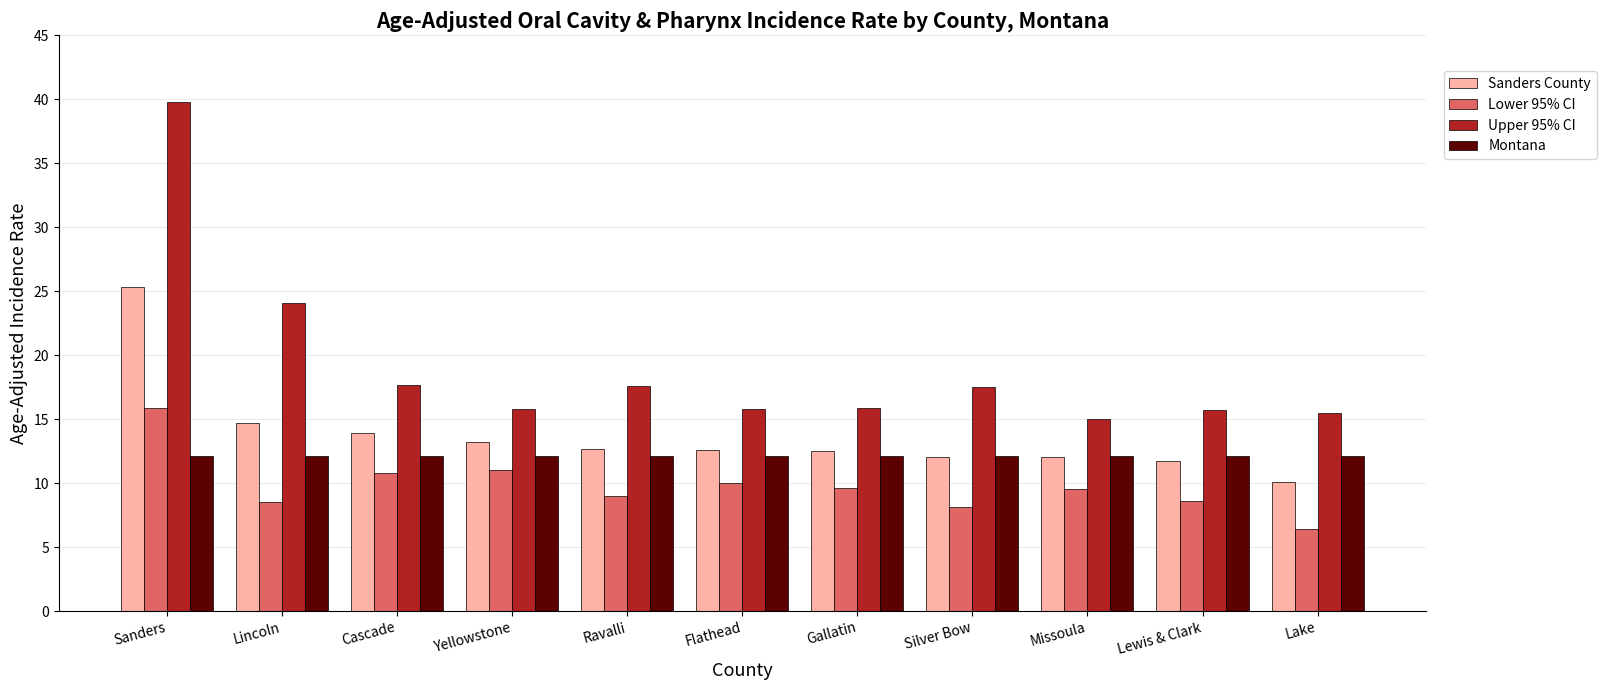

What position from the right is Silver Bow?

4